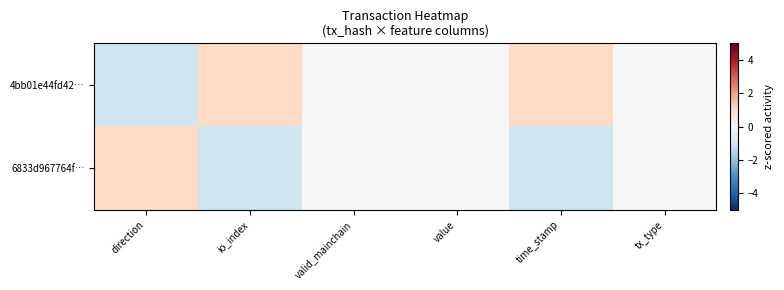

Reading left to right, transcribe all the data shown in this chart.

4bb01e44fd42…: direction=-1	io_index=1	valid_mainchain=0	value=0	time_stamp=1	tx_type=0
6833d967764f…: direction=1	io_index=-1	valid_mainchain=0	value=0	time_stamp=-1	tx_type=0